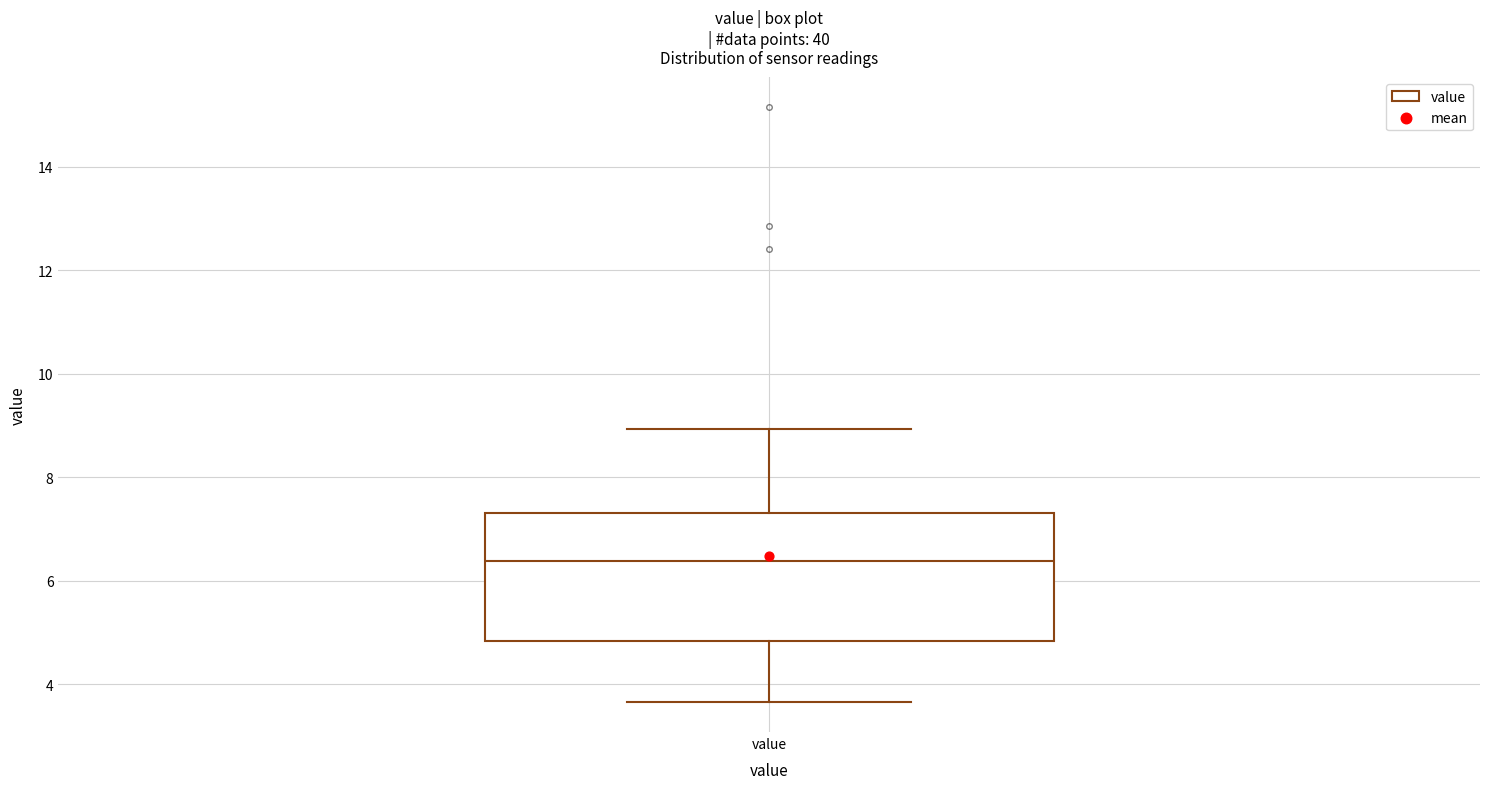

Where is the upper edge of the box for value on the y-axis? The values are not printed on the chart, so give them approximately, as read against the axis.

7.4